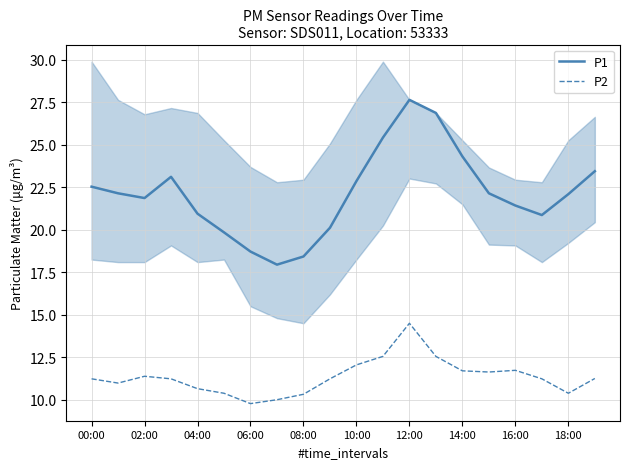

Which category has the highest value in the P1 series?

12:00